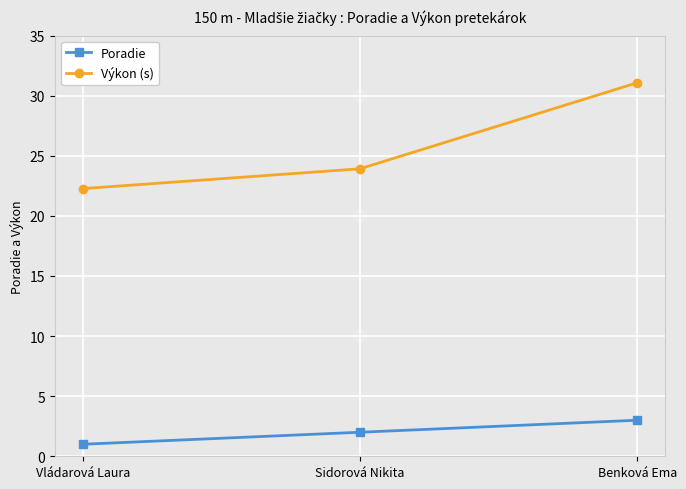

Which series changed the most between Sidorová Nikita and Benková Ema?

Výkon (s)